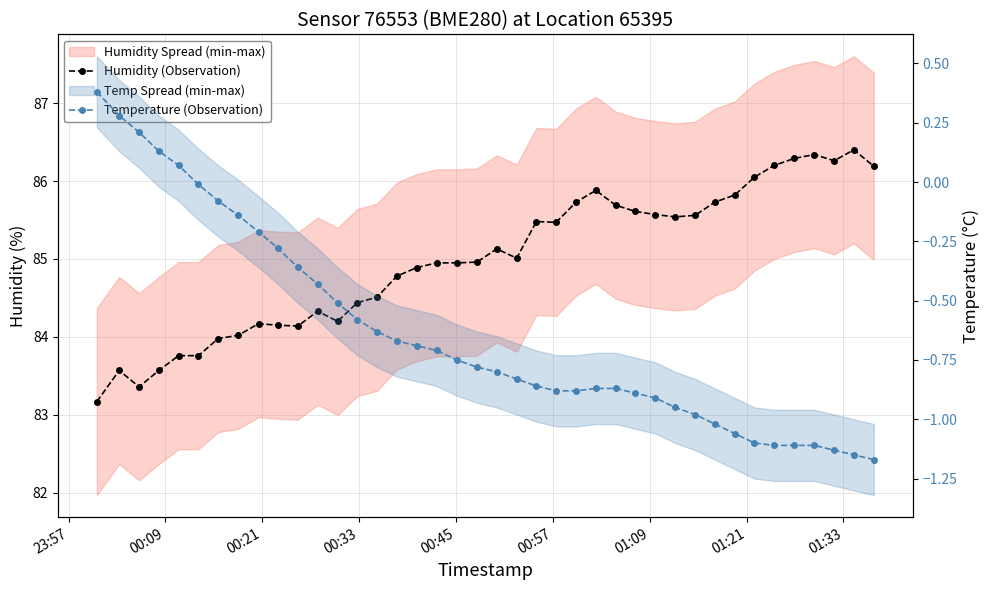

Is it true that Temperature (Observation) equals -0.8 at 12?

False